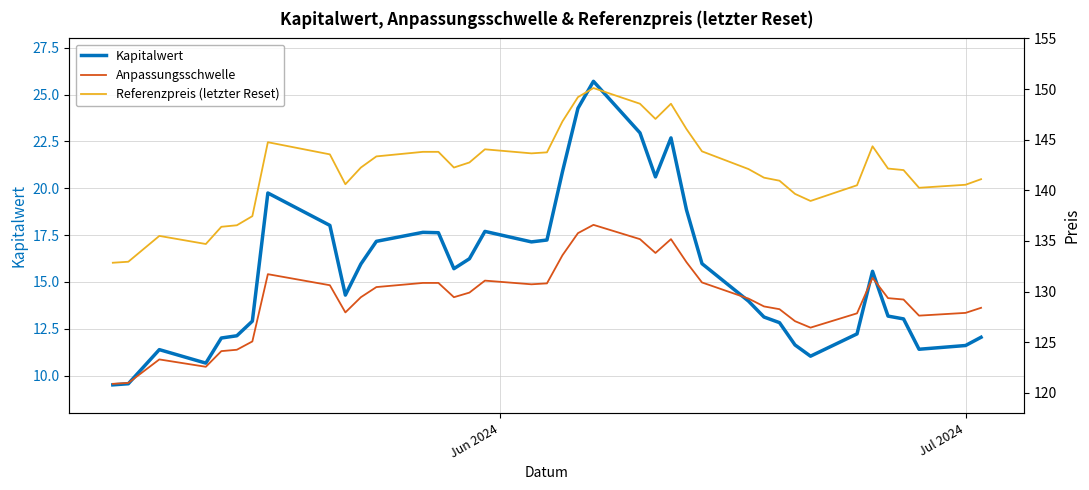

True or false: Kapitalwert has more than 0 interior local peaks.

True